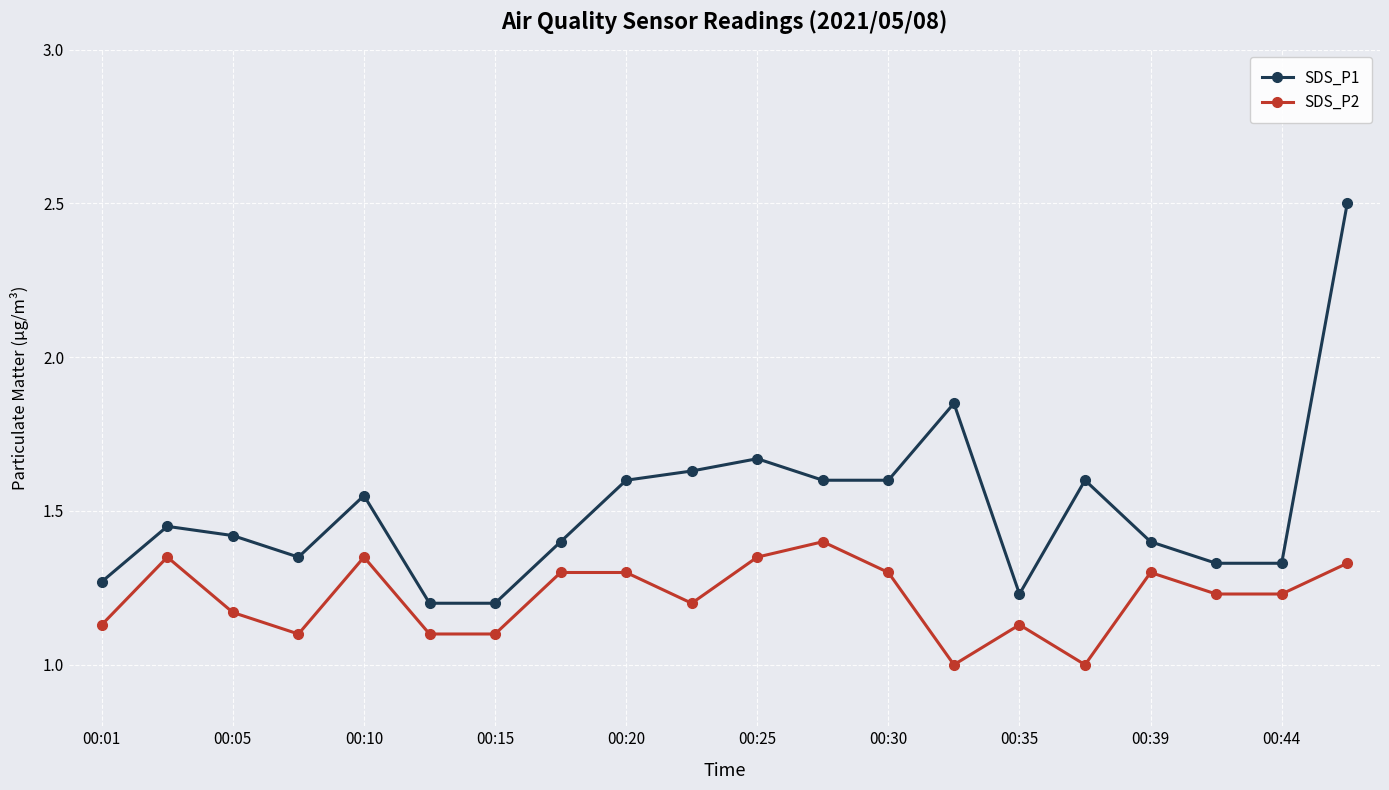

What is the minimum value shown in the chart?

1.0